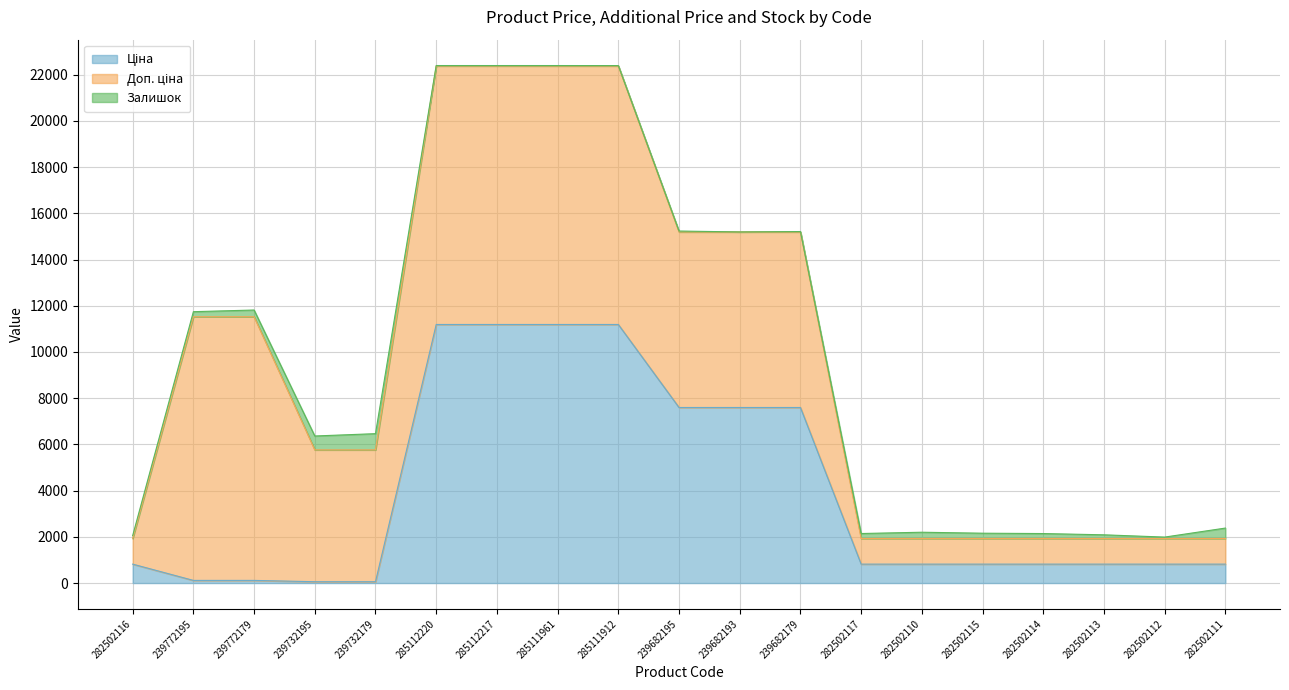

At 239682193, list the series in order from smallest to largest.

Залишок, Ціна, Доп. ціна